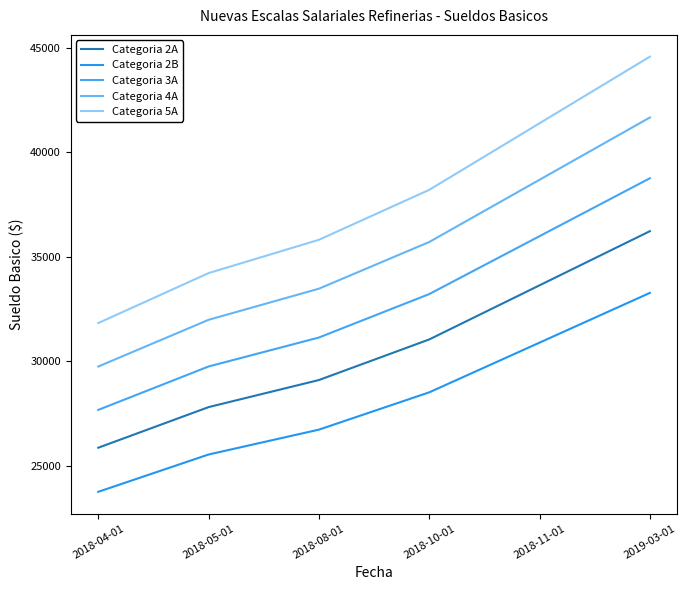

Reading left to right, transcribe all the data shown in this chart.

Categoria 2A: 2018-04-01=25875.0	2018-05-01=27816.0	2018-08-01=29110.0	2018-10-01=31050.0	2018-11-01=33637.5	2019-03-01=36225.0
Categoria 2B: 2018-04-01=23768.0	2018-05-01=25551.0	2018-08-01=26739.0	2018-10-01=28522.0	2018-11-01=30898.4	2019-03-01=33275.2
Categoria 3A: 2018-04-01=27682.0	2018-05-01=29758.0	2018-08-01=31142.0	2018-10-01=33219.0	2018-11-01=35986.6	2019-03-01=38754.8
Categoria 4A: 2018-04-01=29756.0	2018-05-01=31988.0	2018-08-01=33476.0	2018-10-01=35708.0	2018-11-01=38682.8	2019-03-01=41658.4
Categoria 5A: 2018-04-01=31833.0	2018-05-01=34221.0	2018-08-01=35813.0	2018-10-01=38200.0	2018-11-01=41382.9	2019-03-01=44566.2